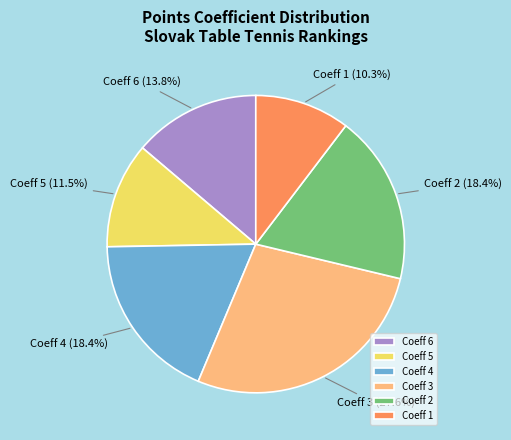

What is the smallest slice in the pie chart?

Coeff 1